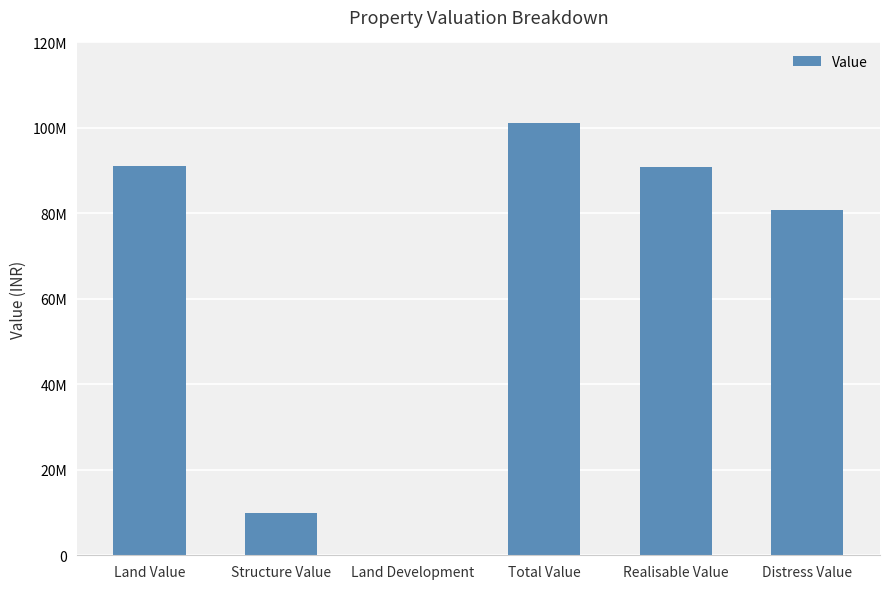

What is the difference between the maximum and second lowest values?

91140000